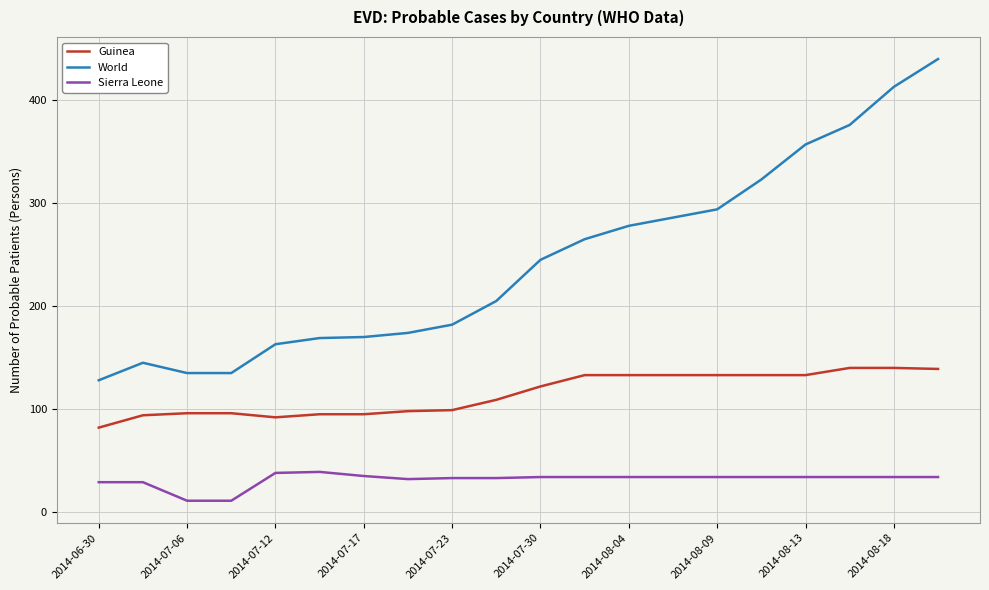

Which series has the largest total across all categories?

World